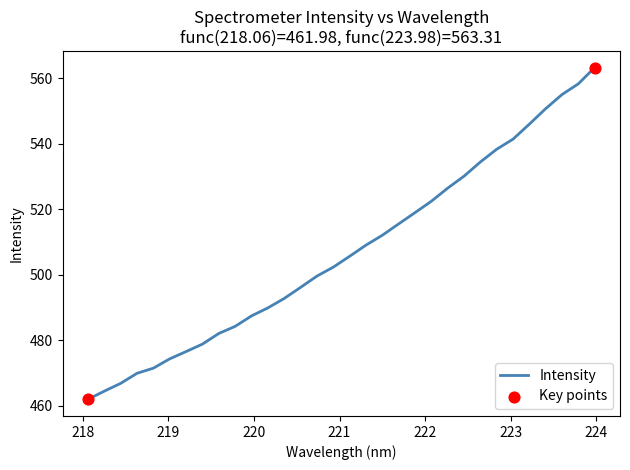

What is the maximum value shown in the chart?

563.3